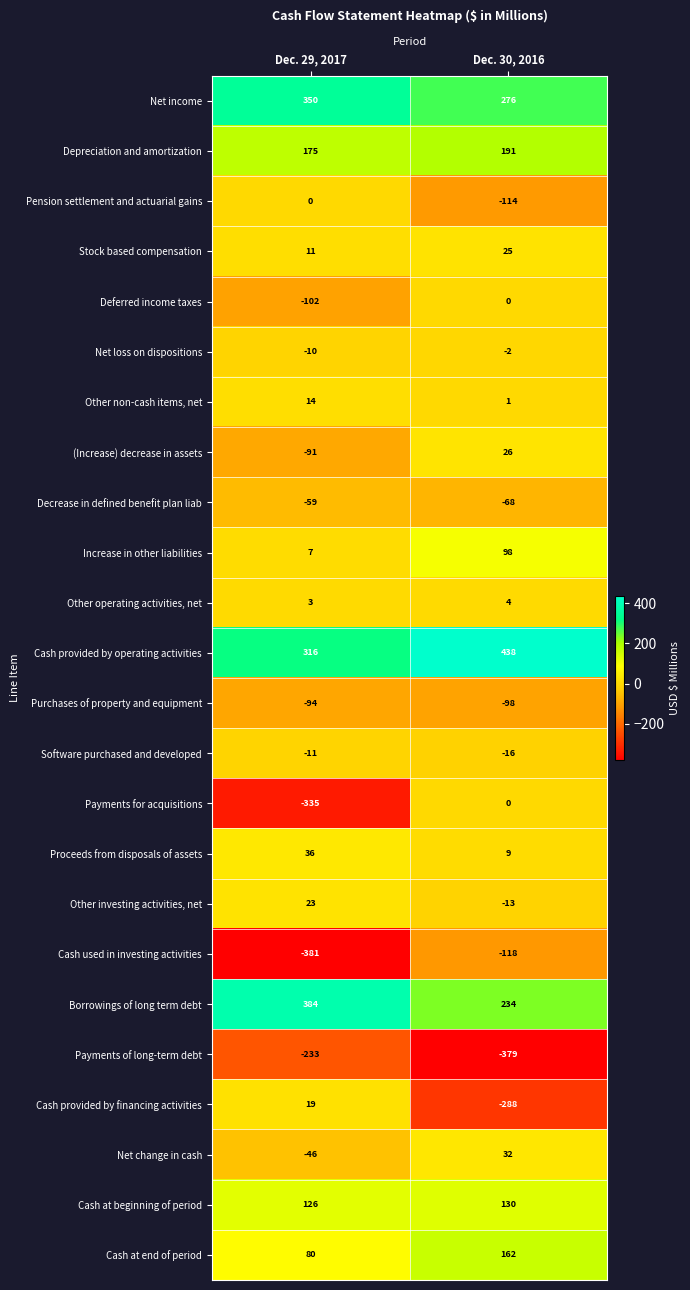

What is the smallest value displayed?

-381